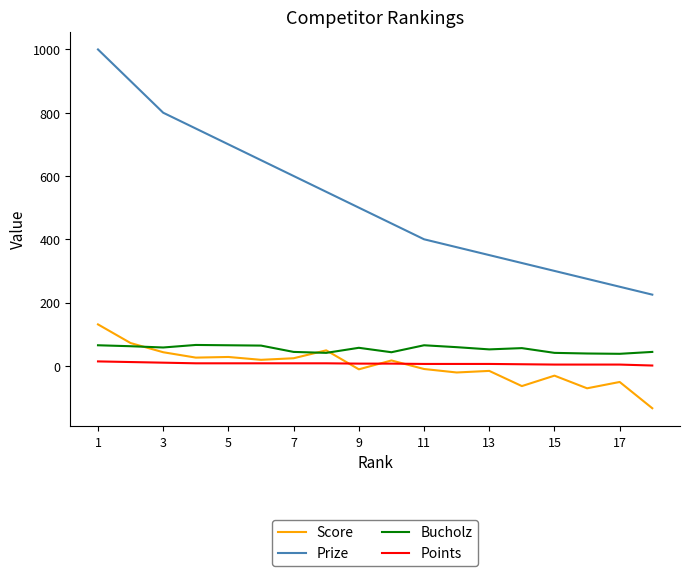

Which series has the largest range (max minus min)?

Prize